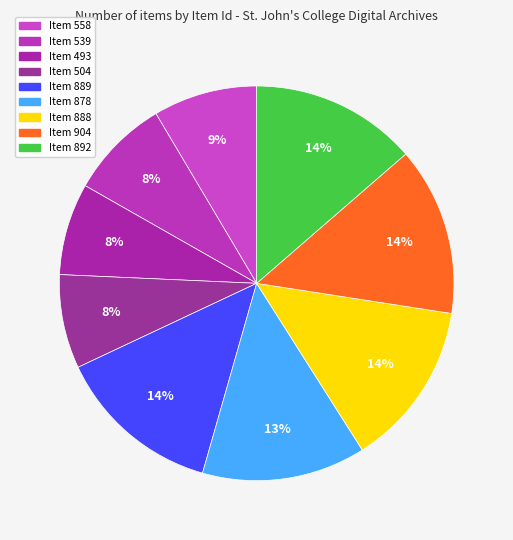

What is the smallest slice in the pie chart?

Item 493